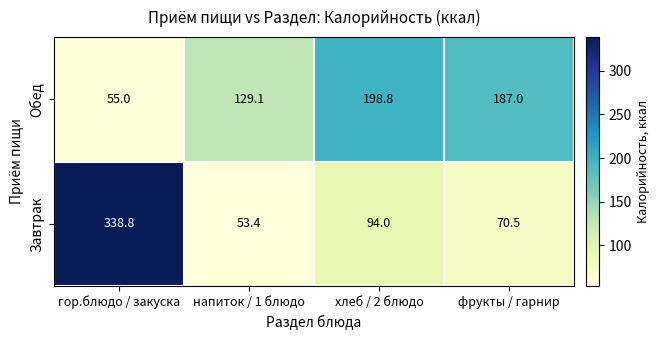

Reading right to left, list all the values displayed in this chart.

Обед: фрукты / гарнир=187.0	хлеб / 2 блюдо=198.8	напиток / 1 блюдо=129.1	гор.блюдо / закуска=55.0
Завтрак: фрукты / гарнир=70.5	хлеб / 2 блюдо=94.0	напиток / 1 блюдо=53.4	гор.блюдо / закуска=338.8